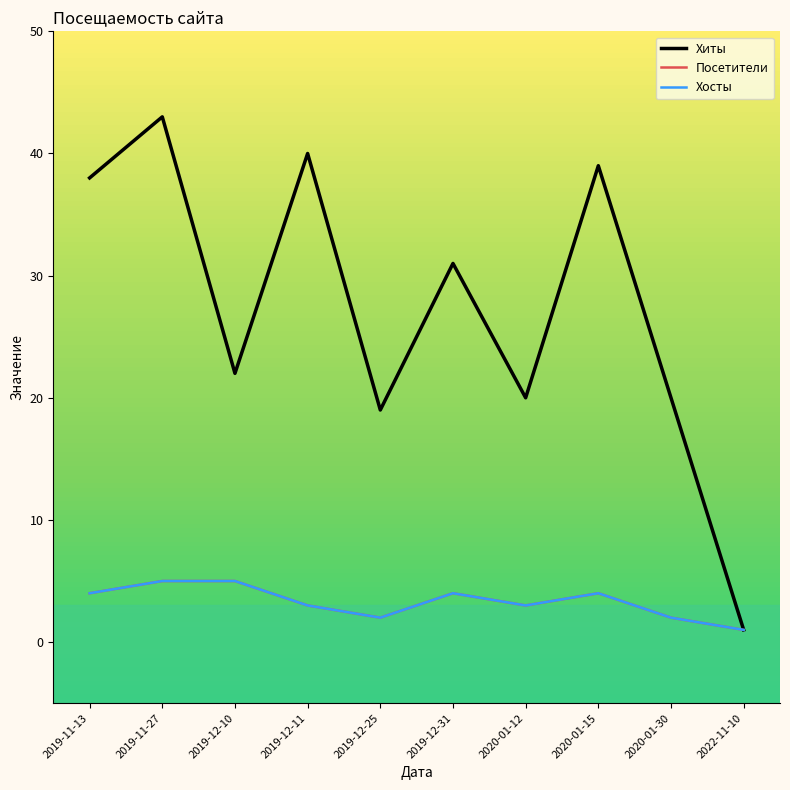

Which category has the highest value across all series?

2019-11-27